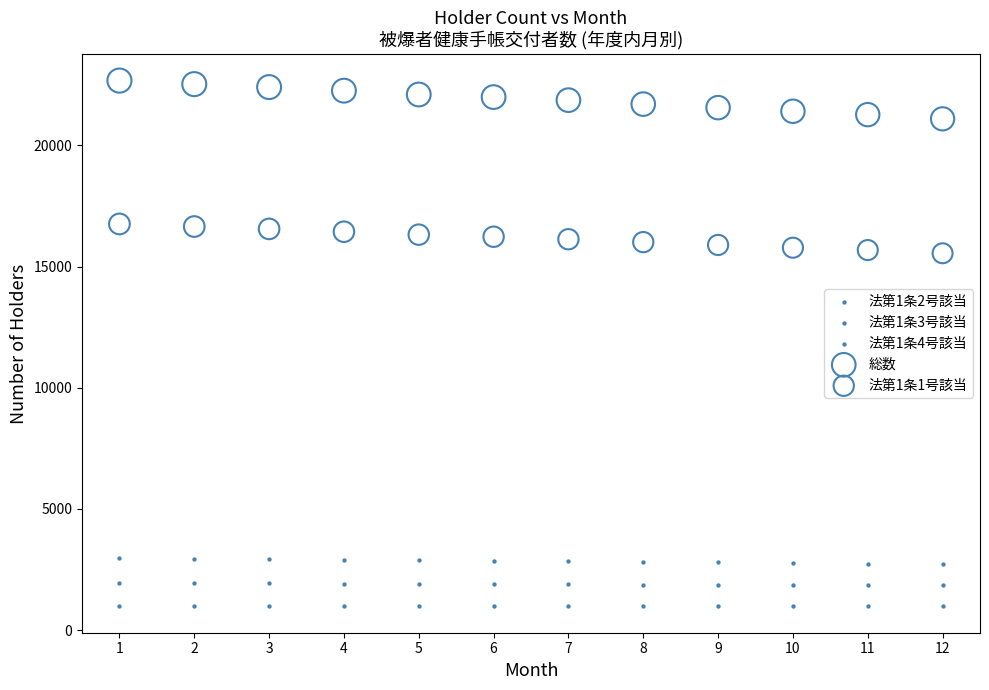

Across all data points, what is the range of Y values (max minus min)?

21691